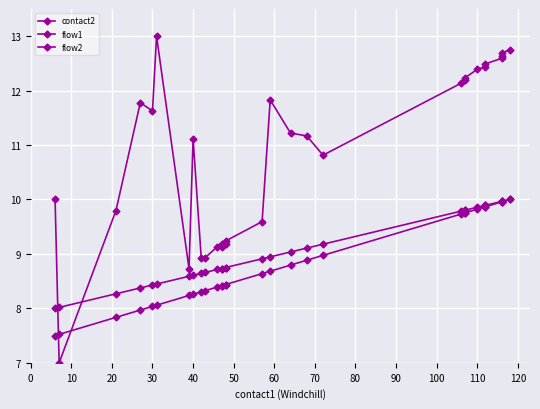

True or false: contact2 has more than 2 interior local peaks.

True